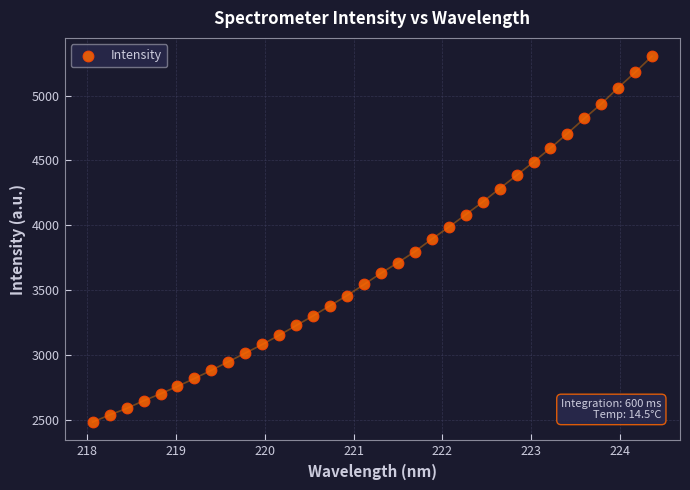

What is the range of X values (max minus min)?

6.3